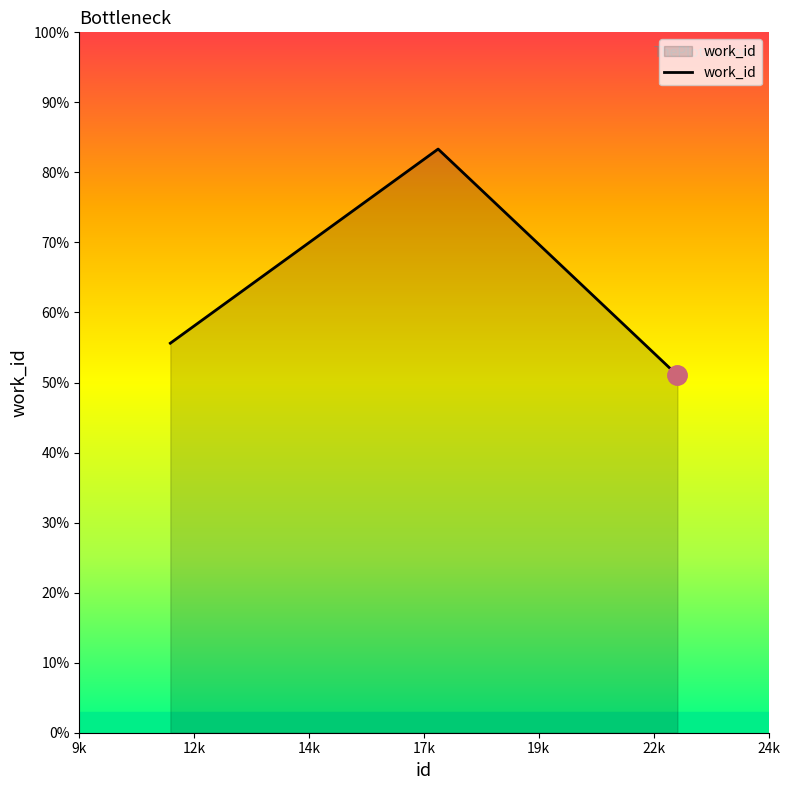

What is the difference between the second highest and minimum values?

4.6